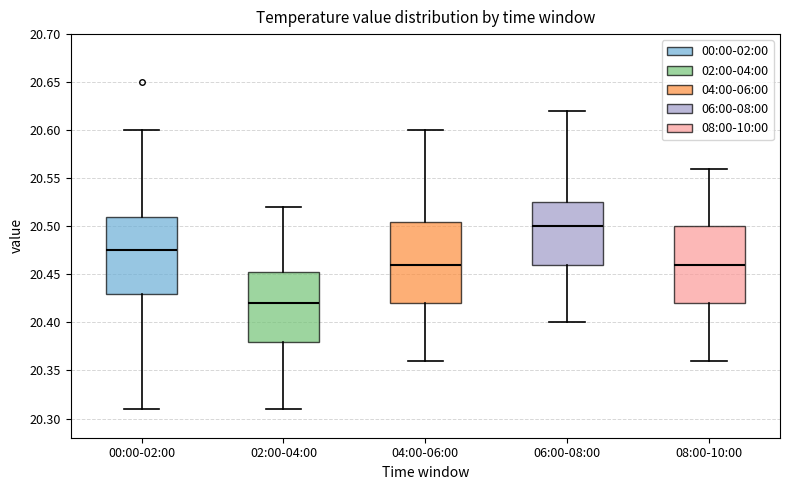

Reading left to right, read every box against the y-axis: the position of its median line, the range the box covers, and the ends of its whiskers. The values are not printed on the chart, so give them approximately, as read against the axis.

00:00-02:00: median 20.475, box 20.430 to 20.510, whiskers 20.310 to 20.600
02:00-04:00: median 20.420, box 20.380 to 20.455, whiskers 20.310 to 20.520
04:00-06:00: median 20.460, box 20.420 to 20.505, whiskers 20.360 to 20.600
06:00-08:00: median 20.500, box 20.460 to 20.525, whiskers 20.400 to 20.620
08:00-10:00: median 20.460, box 20.420 to 20.500, whiskers 20.360 to 20.560